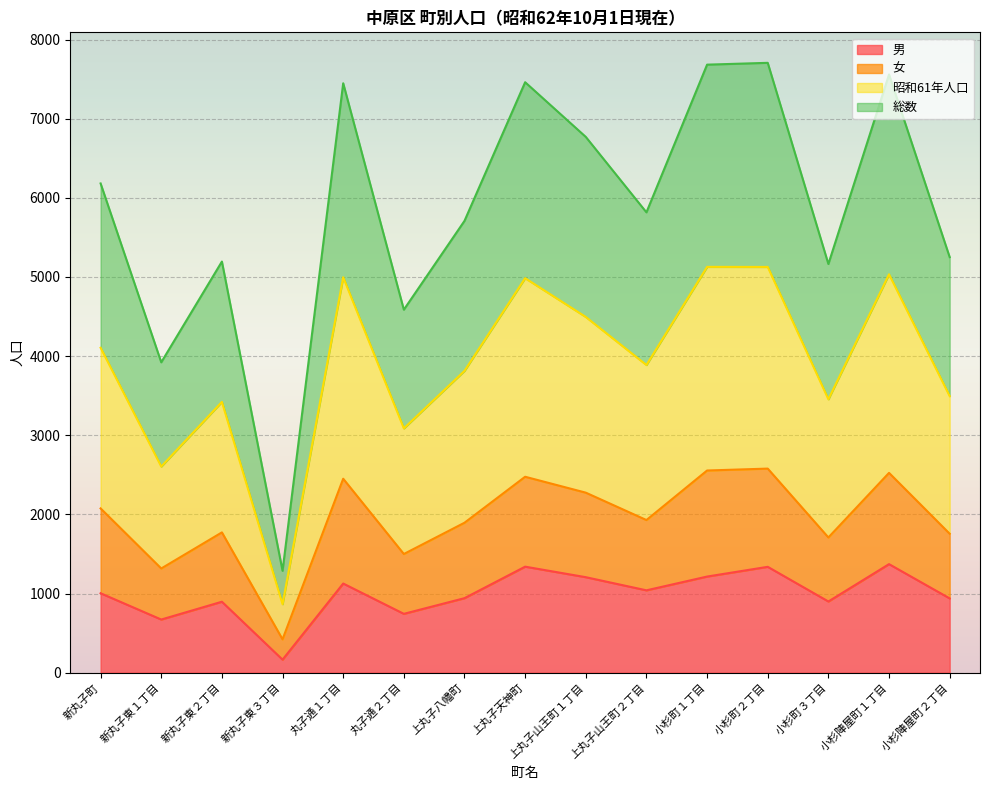

How many interior local valleys does the 総数 series have?

5